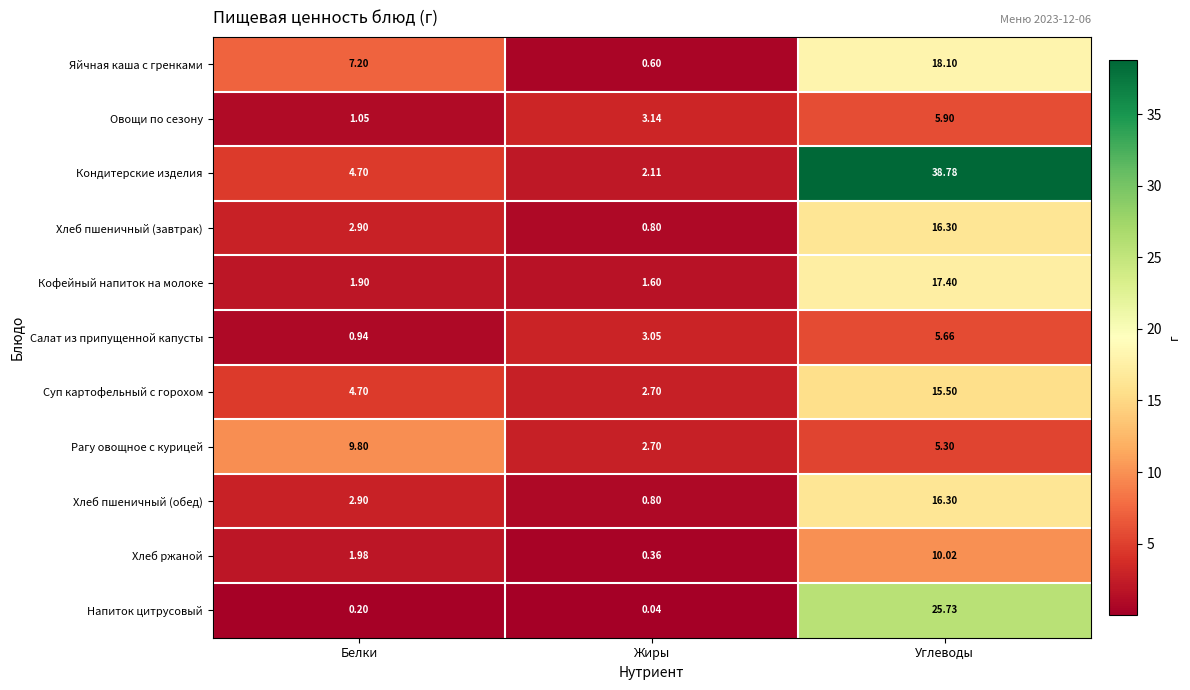

At which label does Хлеб пшеничный (завтрак) reach its peak?

Углеводы